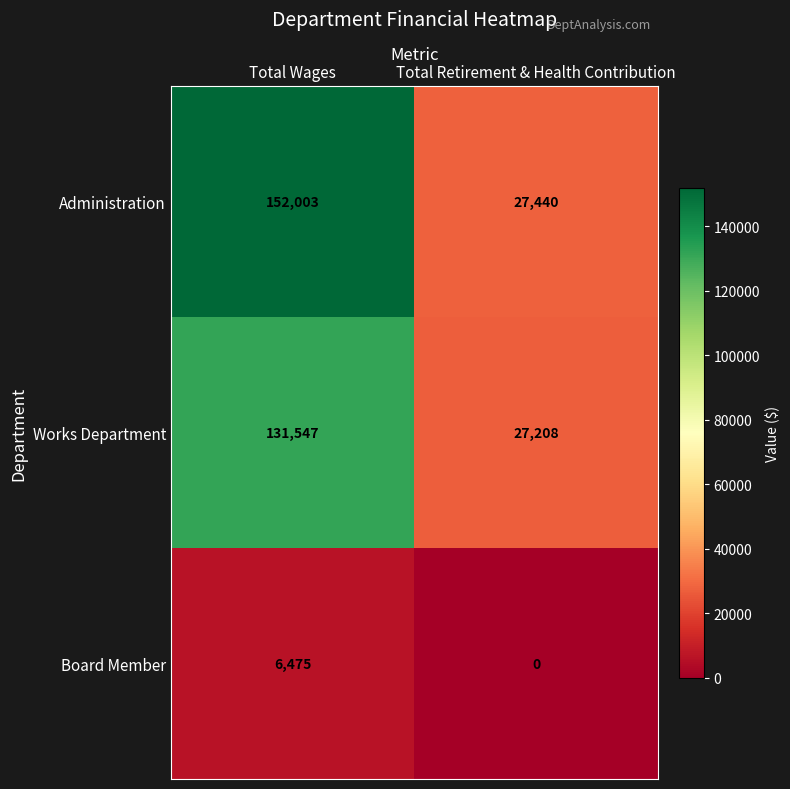

Reading left to right, transcribe all the data shown in this chart.

Administration: Total Wages=152003	Total Retirement & Health Contribution=27440
Works Department: Total Wages=131547	Total Retirement & Health Contribution=27208
Board Member: Total Wages=6475	Total Retirement & Health Contribution=0